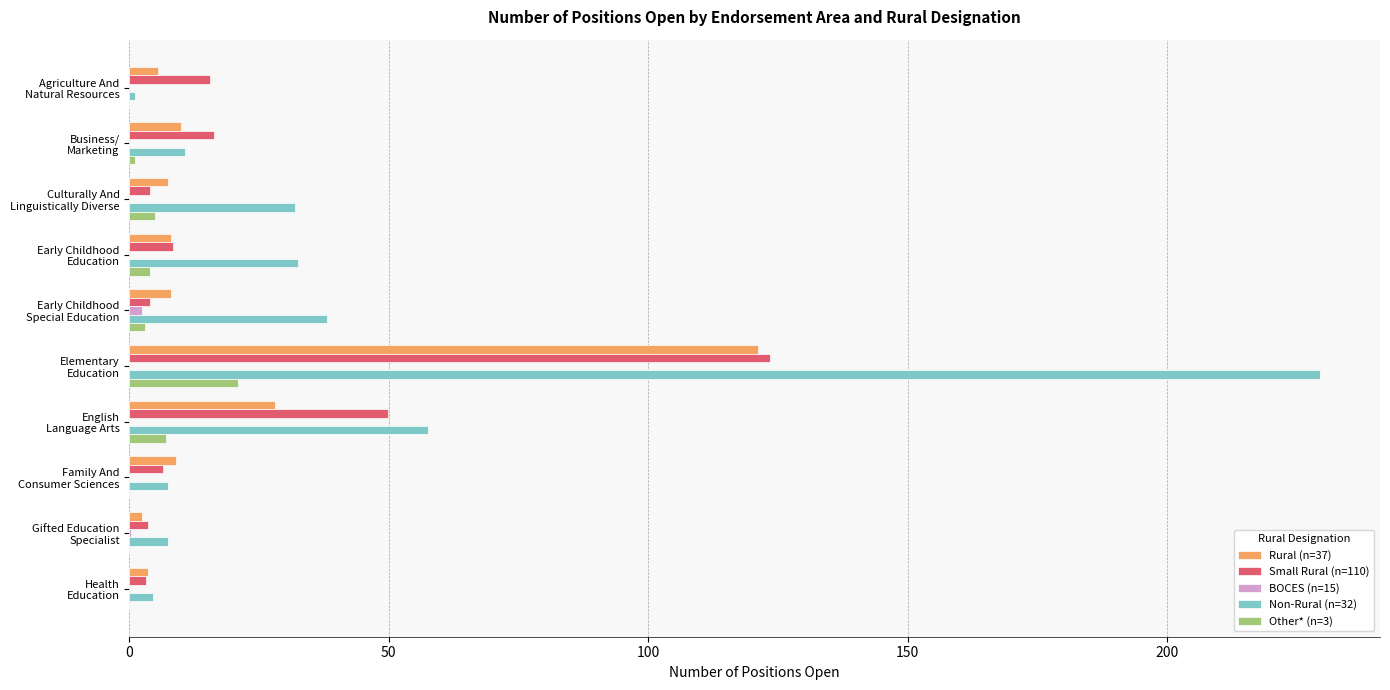

What is the maximum value shown in the chart?

229.5